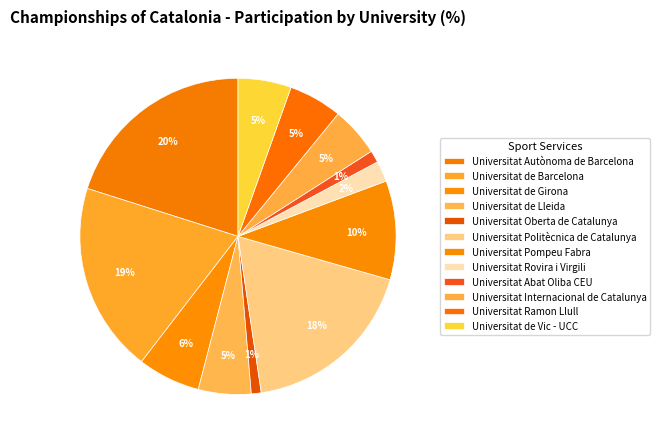

Is it true that Universitat Abat Oliba CEU is 12% of the pie?

False